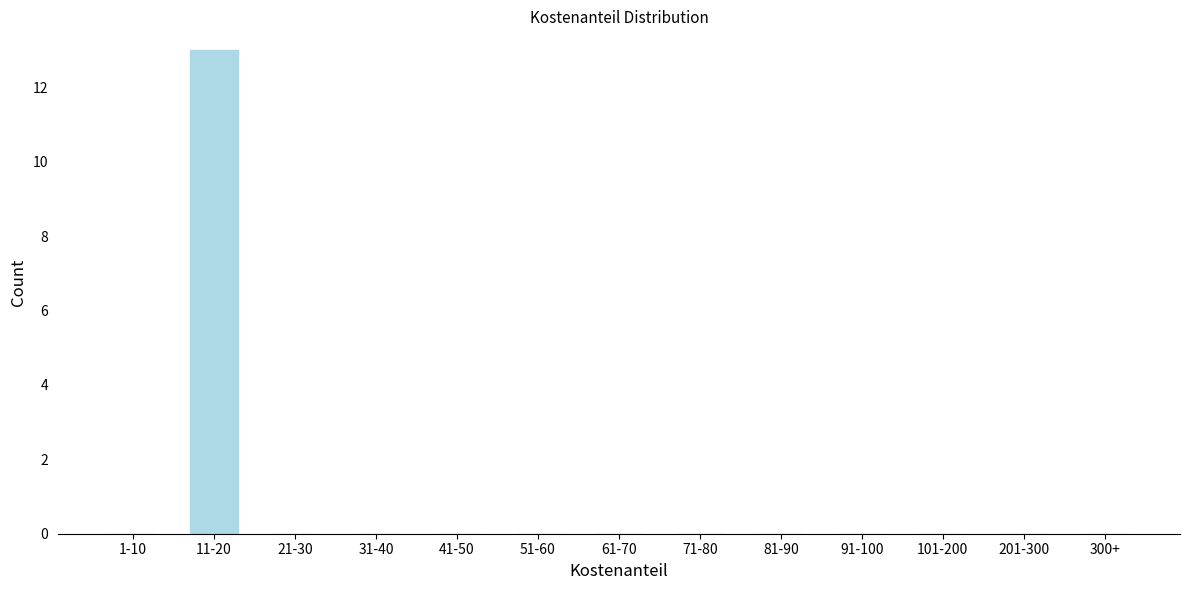

Reading right to left, what are all the values shown in this chart?

300+=0	201-300=0	101-200=0	91-100=0	81-90=0	71-80=0	61-70=0	51-60=0	41-50=0	31-40=0	21-30=0	11-20=13	1-10=0